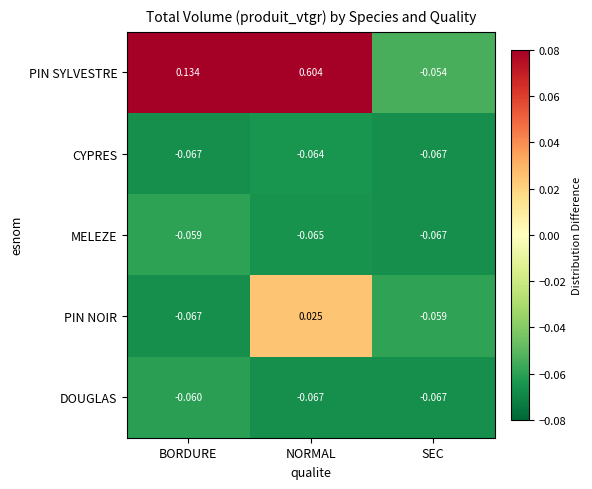

Between BORDURE and SEC, which series saw the biggest shift?

PIN SYLVESTRE